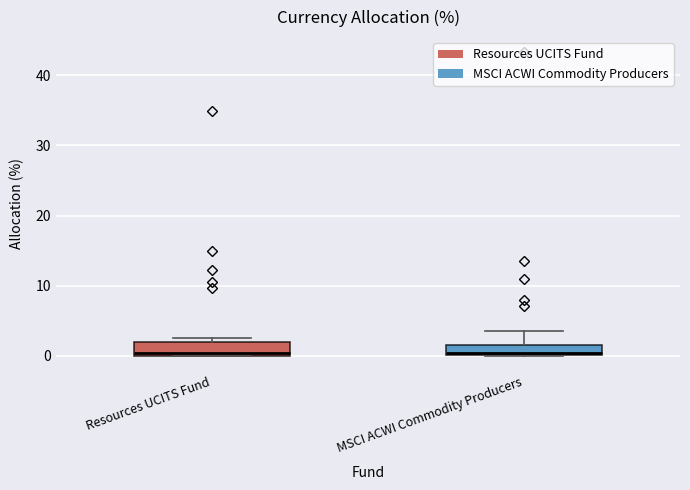

Where is the upper edge of the box for Resources UCITS Fund on the y-axis? The values are not printed on the chart, so give them approximately, as read against the axis.

2